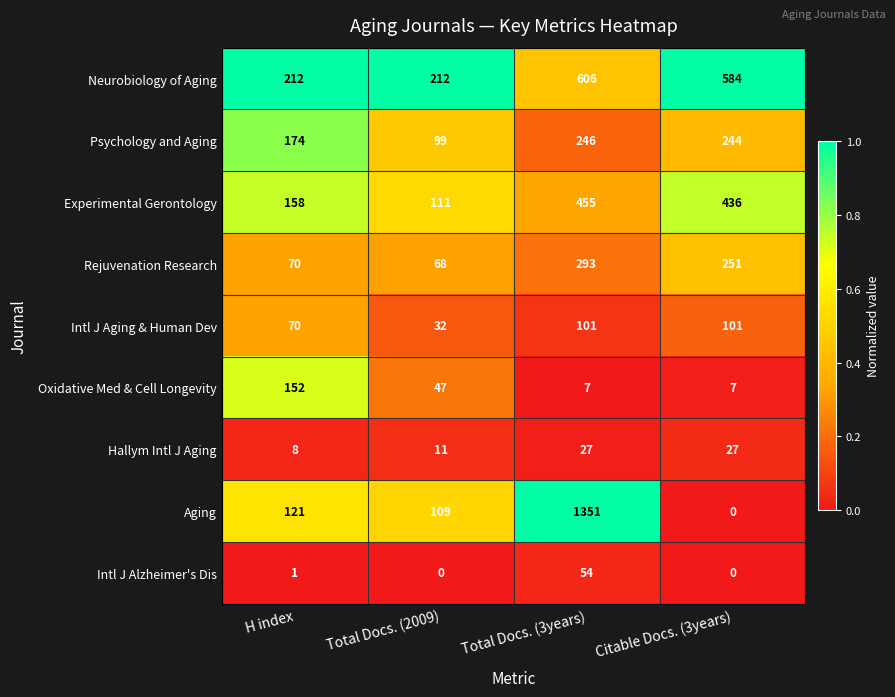

What is the difference between the Psychology and Aging values at Citable Docs. (3years) and H index?

70